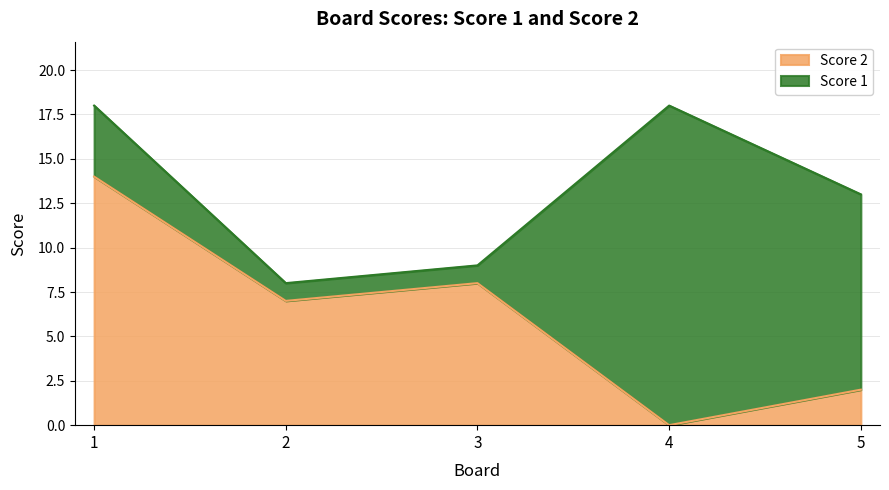

Which category has the highest value across all series?

1